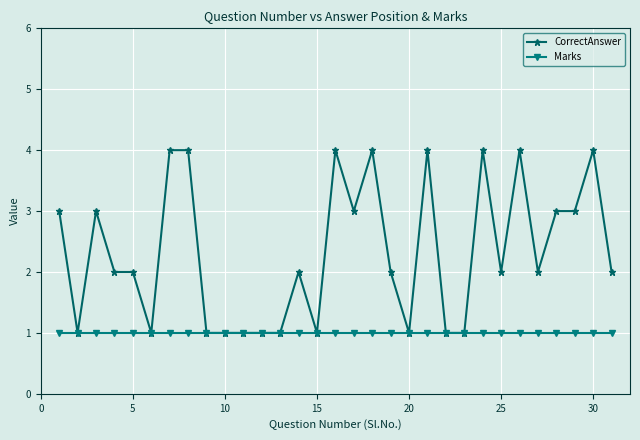

What is the greatest value displayed?

4